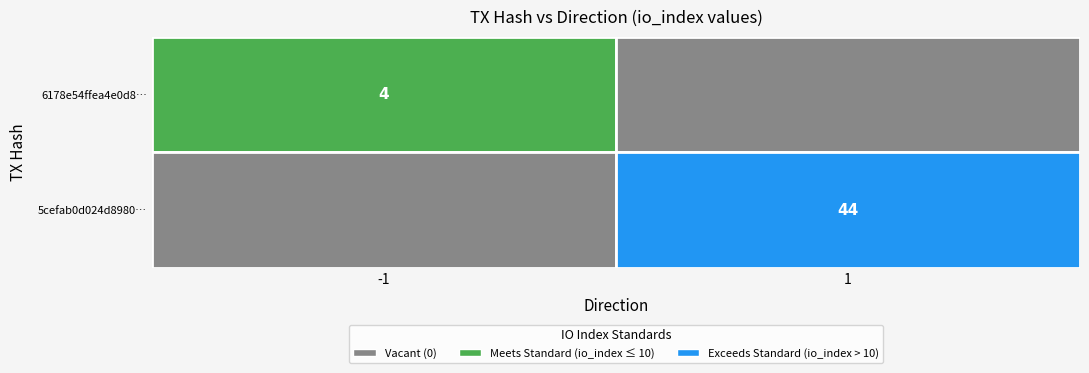

What is the highest value of the 6178e54ffea4e0d8ef08dded549621d3ea9de38 series?

4